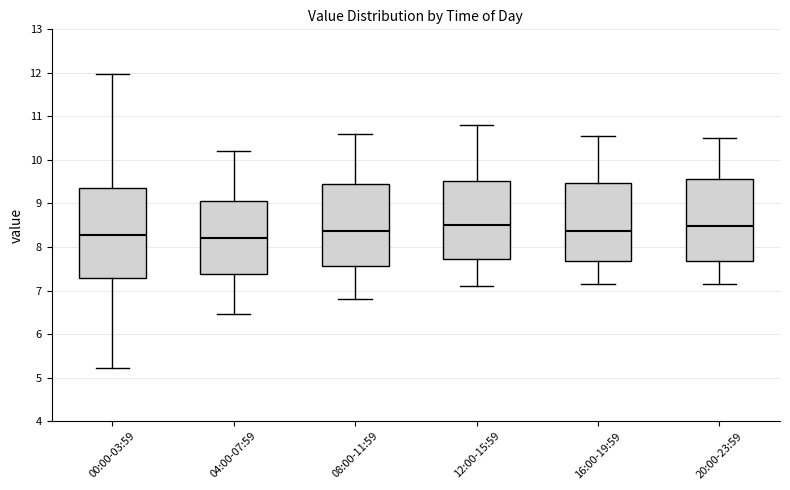

Where does the lower whisker of the box for 12:00-15:59 end on the y-axis? The values are not printed on the chart, so give them approximately, as read against the axis.

7.1